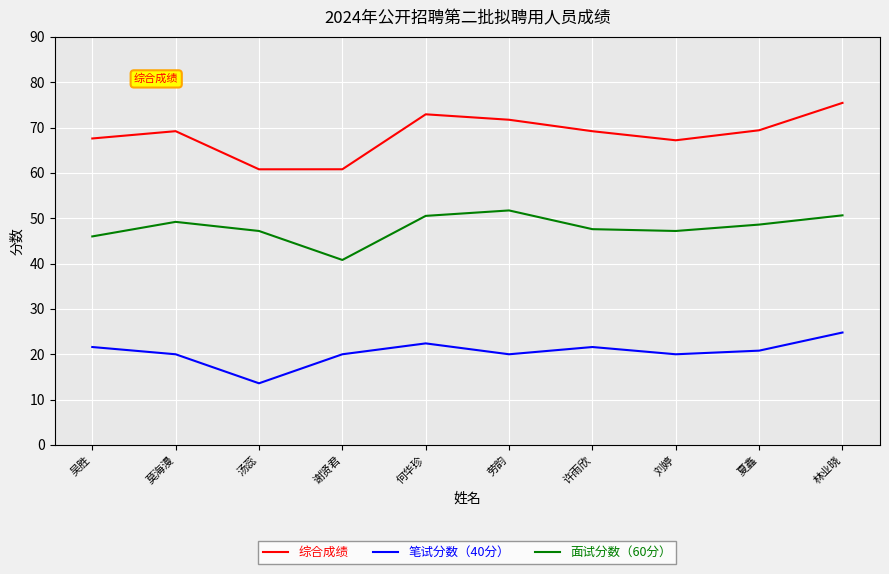

Rank the series by their maximum value, from lowest to highest.

笔试分数（40分）, 面试分数（60分）, 综合成绩